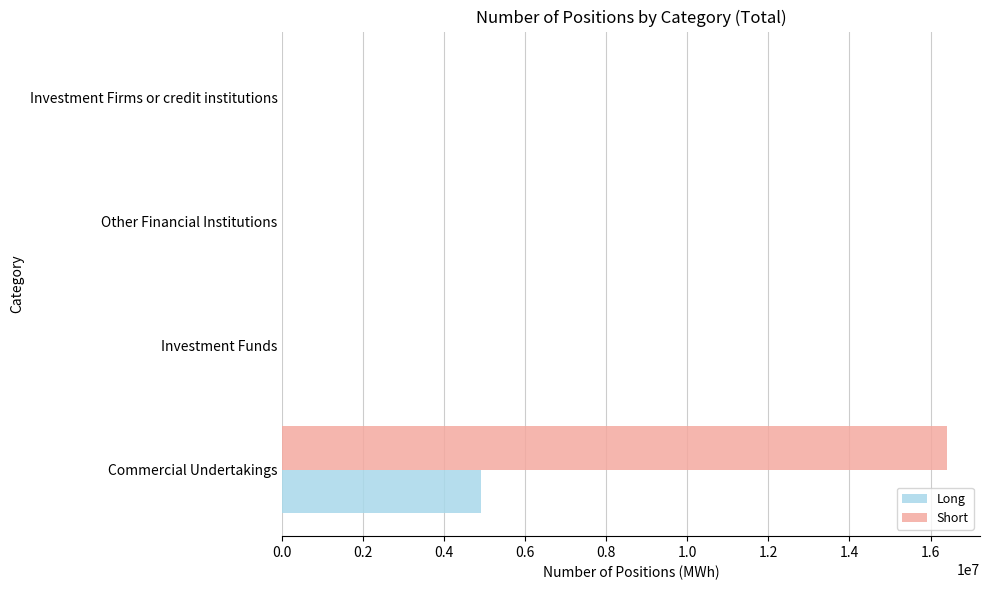

Which series has the largest total across all categories?

Short